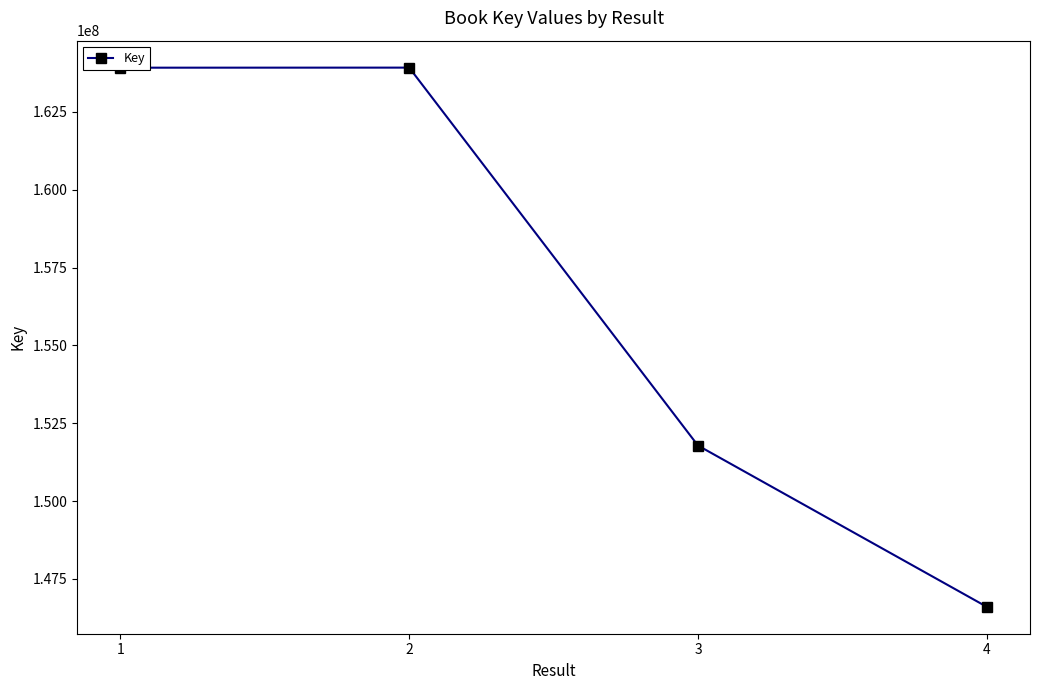

True or false: there are more than 1 points higher than both neighbors.

False